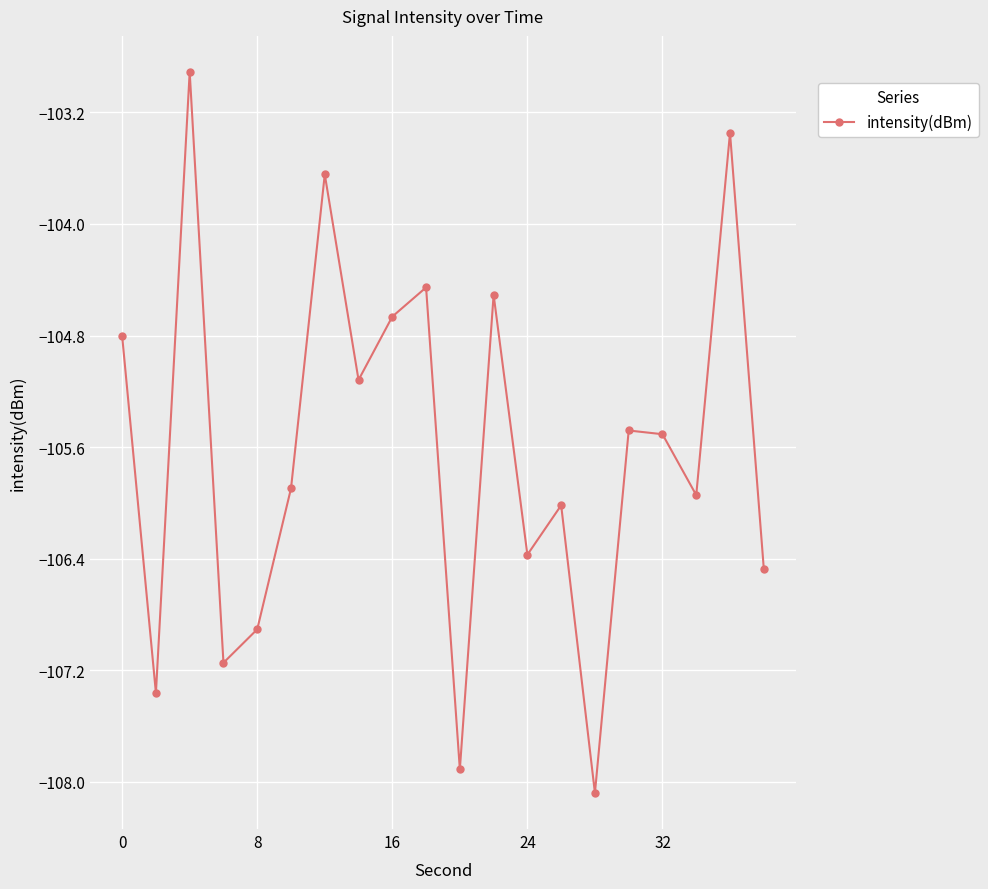

What is the greatest value displayed?

-102.9